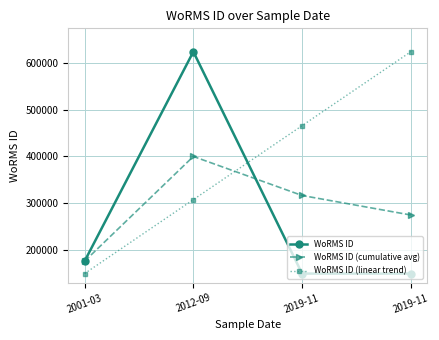

How many values in the WoRMS ID (linear trend) series exceed 465534?

2